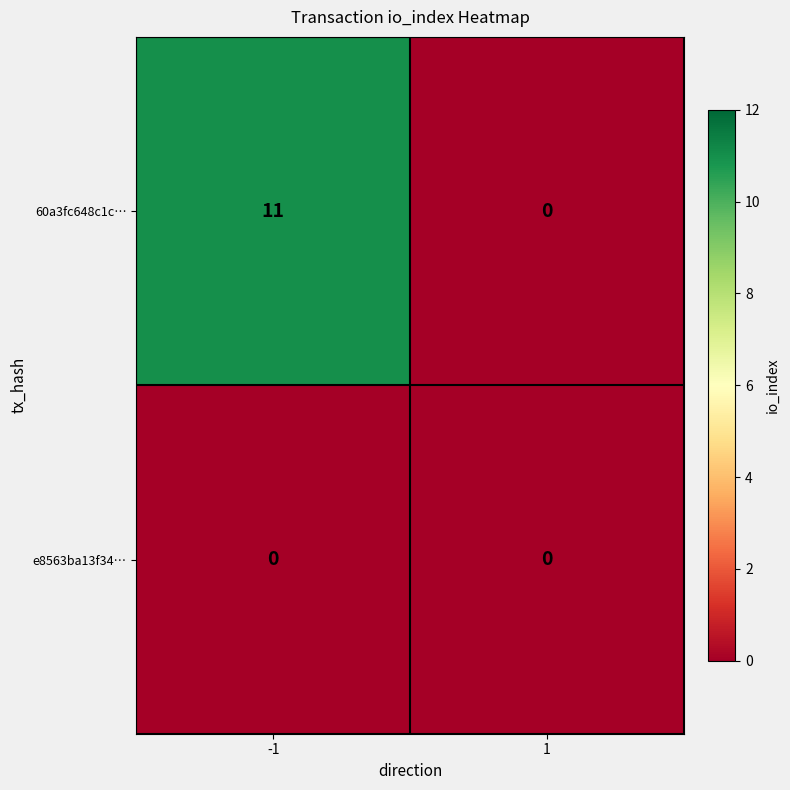

The value of 60a3fc648c1c… at -1 is 15. True or false?

False